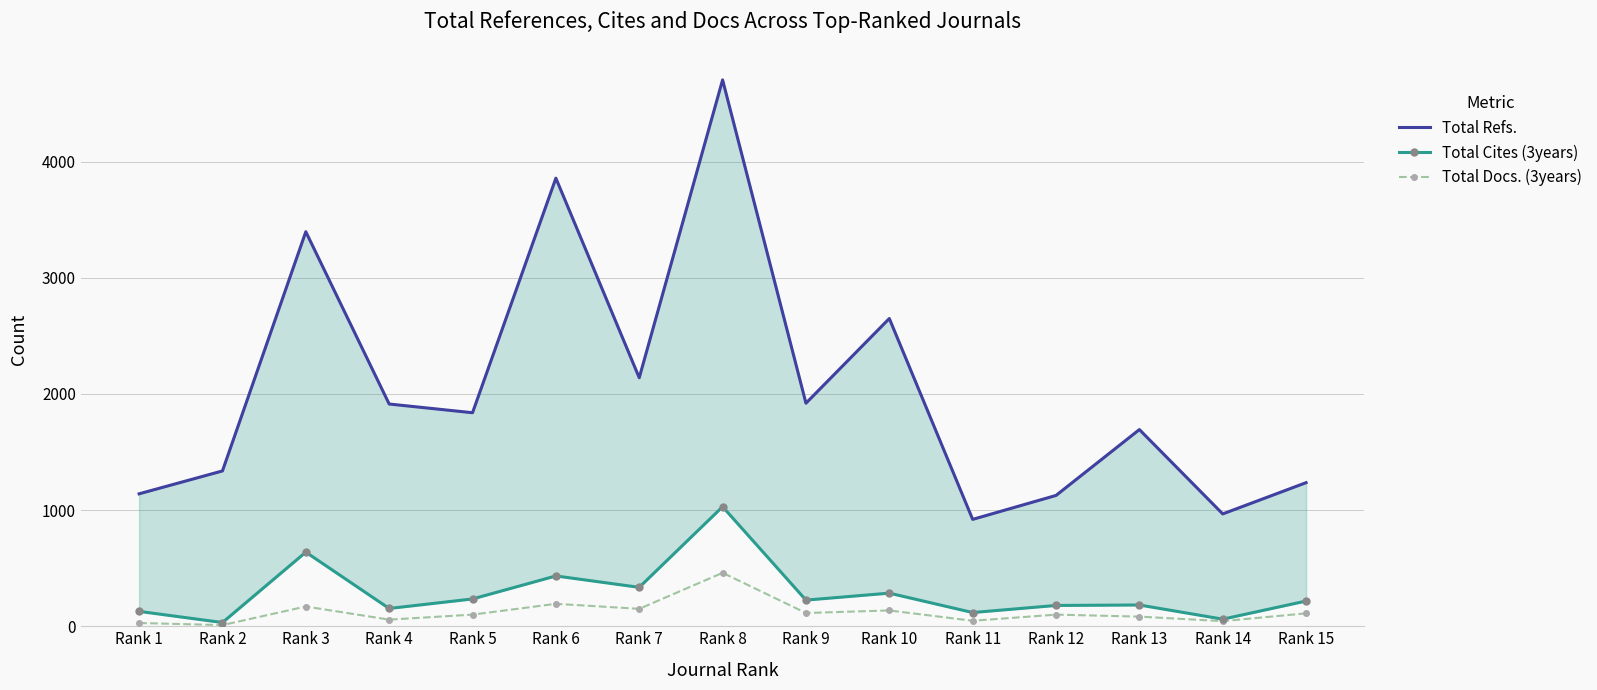

True or false: Total Refs. and Total Docs. (3years) intersect in this chart.

False